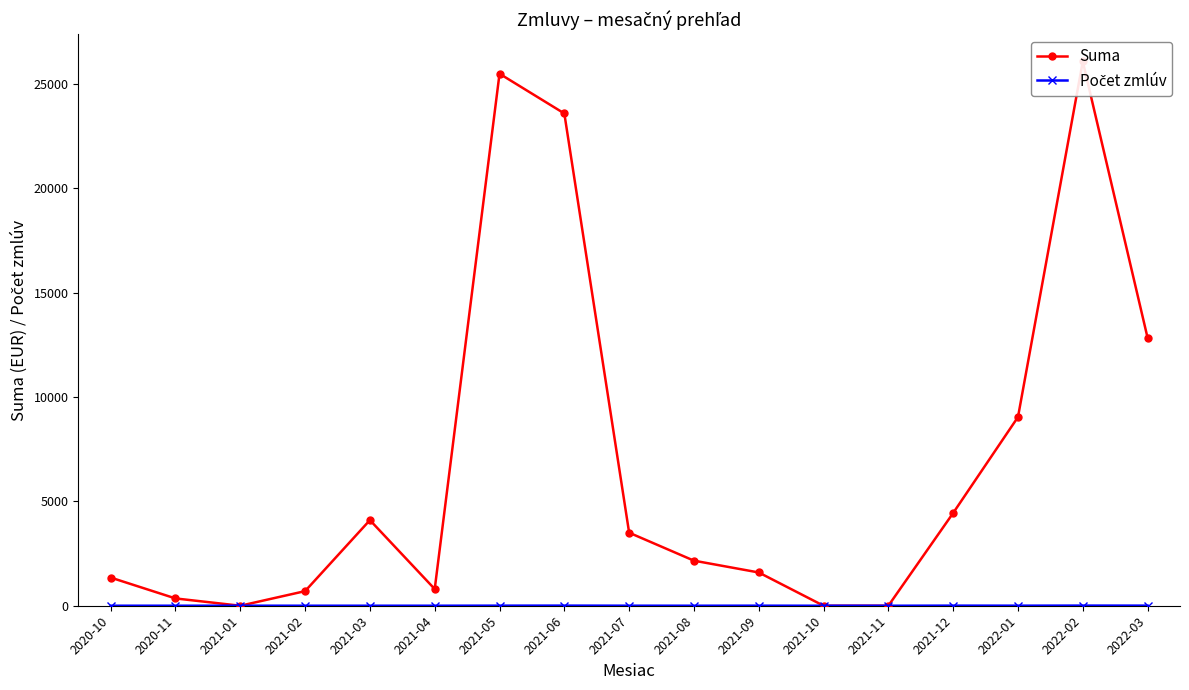

Which series has the widest spread of values?

Suma